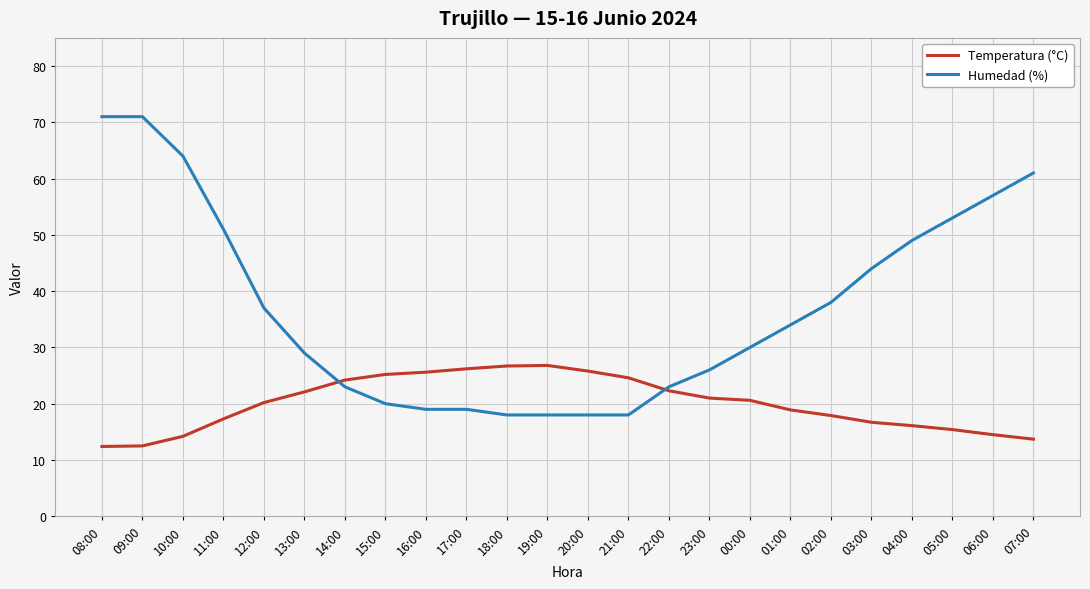

How many lines are shown in the chart?

2